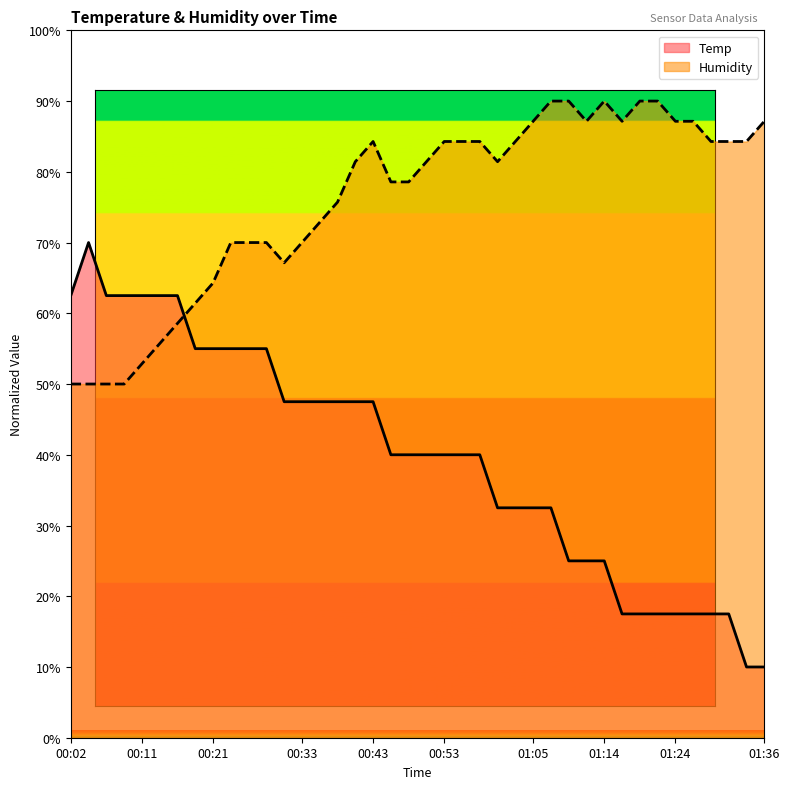

At how many categories does at least one series exceed 13?

40